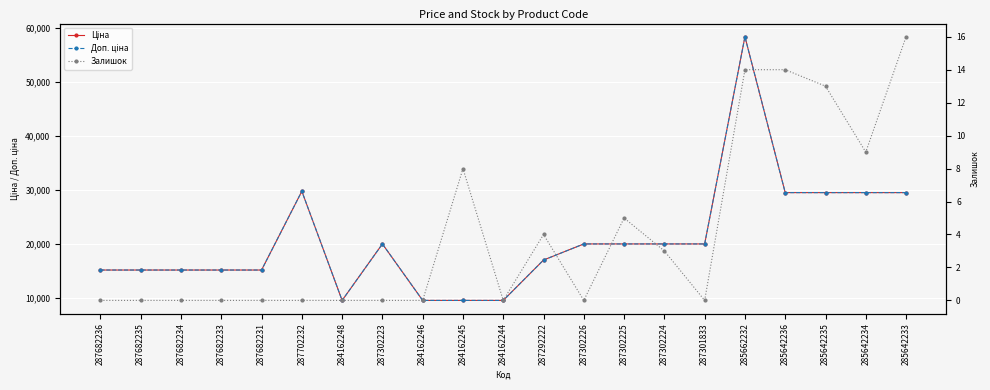

Rank the series at 285642236 from highest to lowest value.

Ціна, Доп. ціна, Залишок